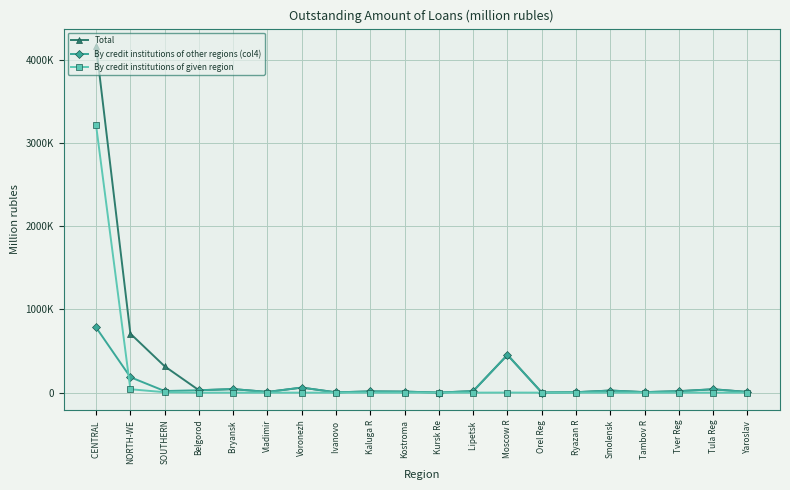

Where is Total nearest to the value 2083246?

NORTH-WE